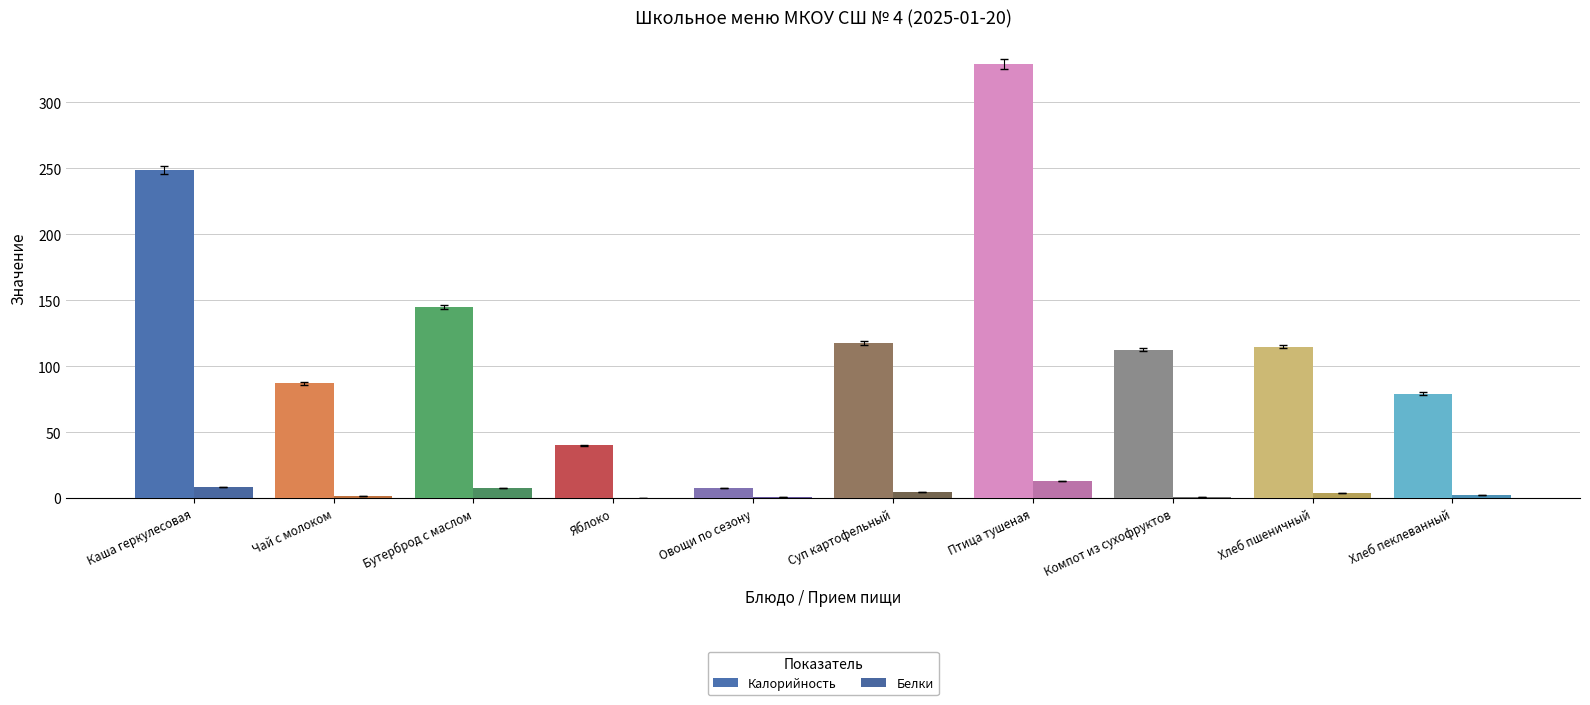

Which series changed the most between Компот из сухофруктов and Хлеб пеклеванный?

Калорийность